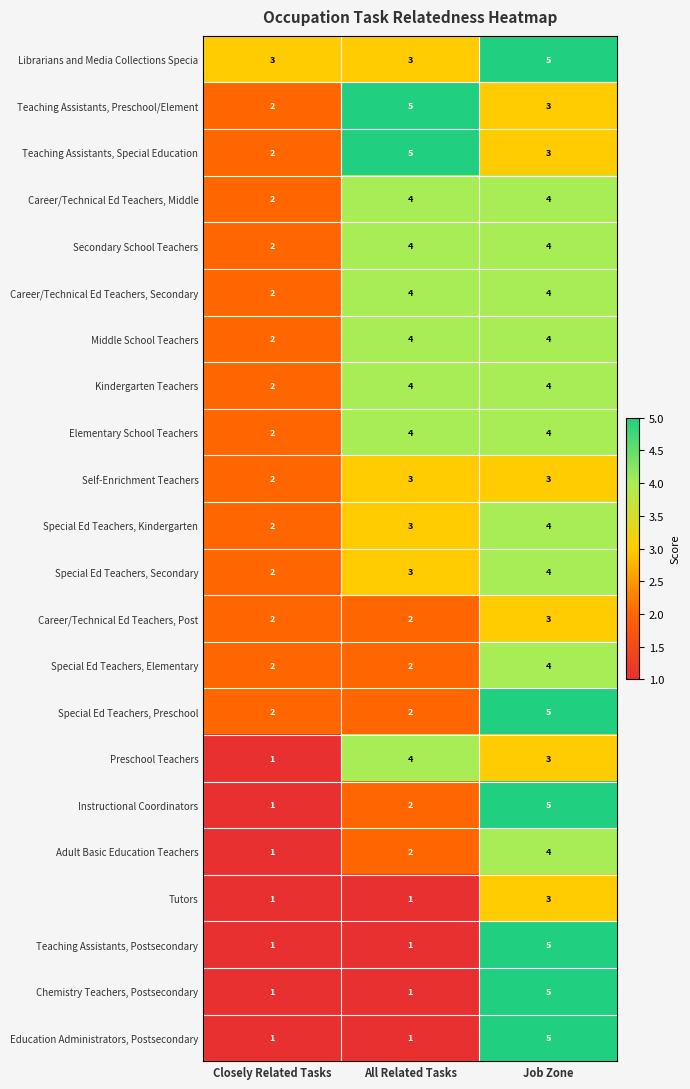

What is the total value across all series at All Related Tasks?

64